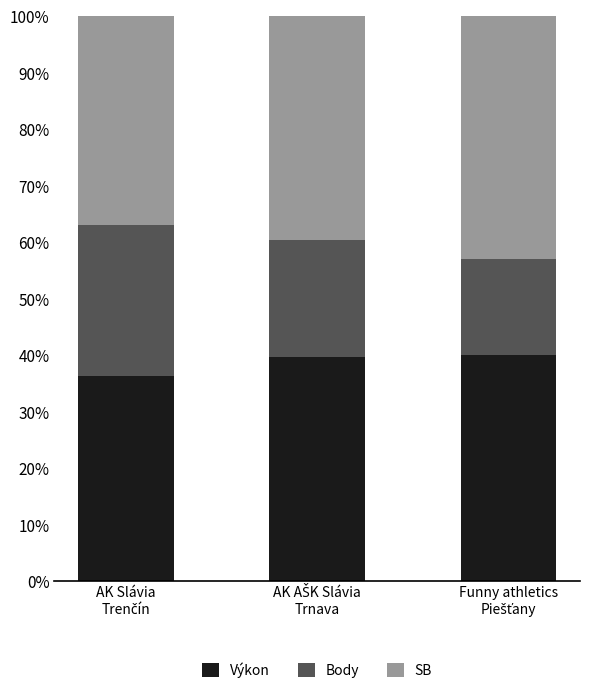

What is the maximum value for Výkon?

40.1